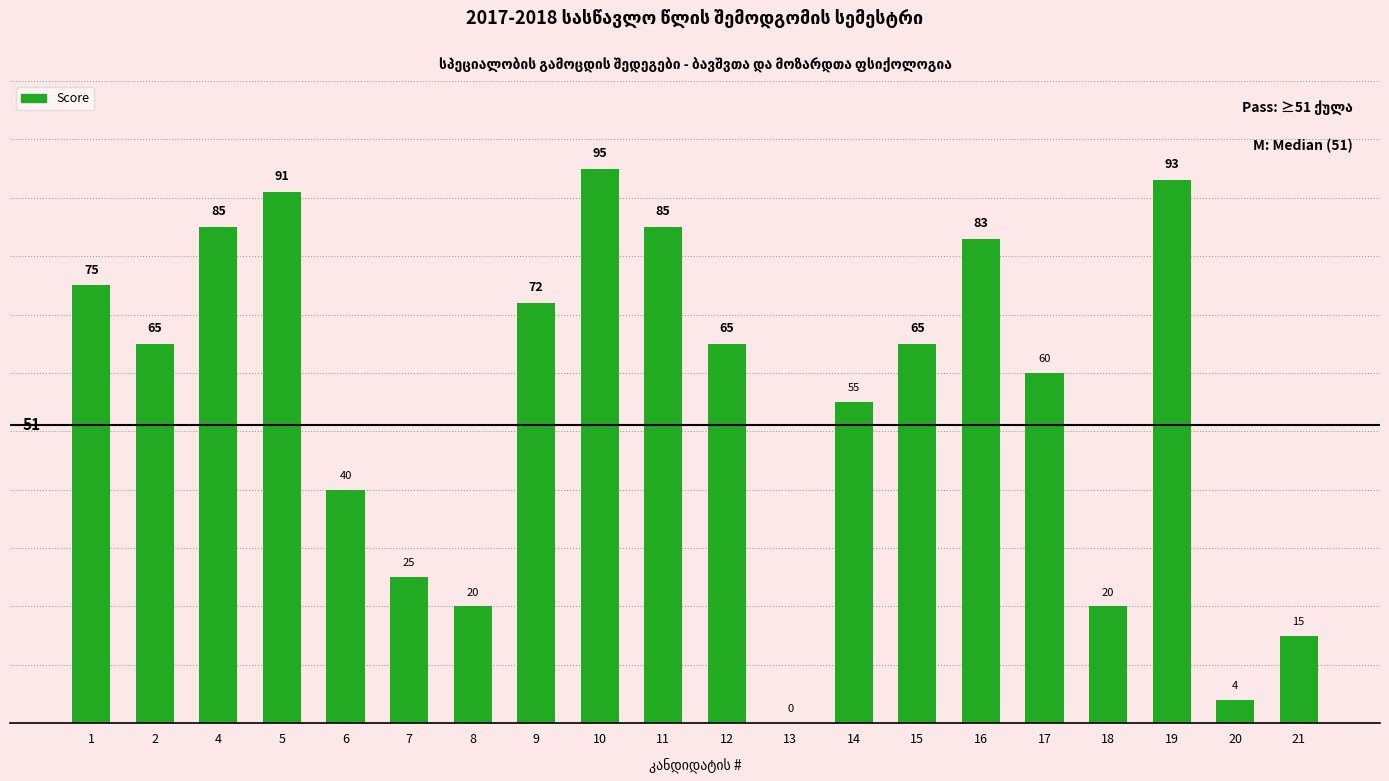

How many categories are shown in the chart?

20